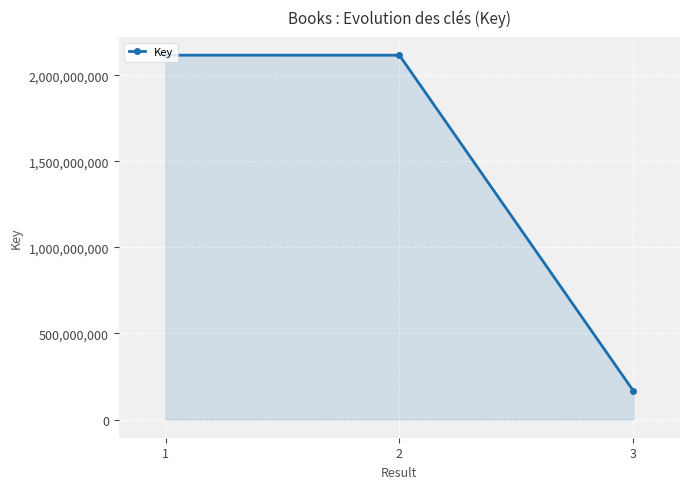

How many values are below 2117862917?

1